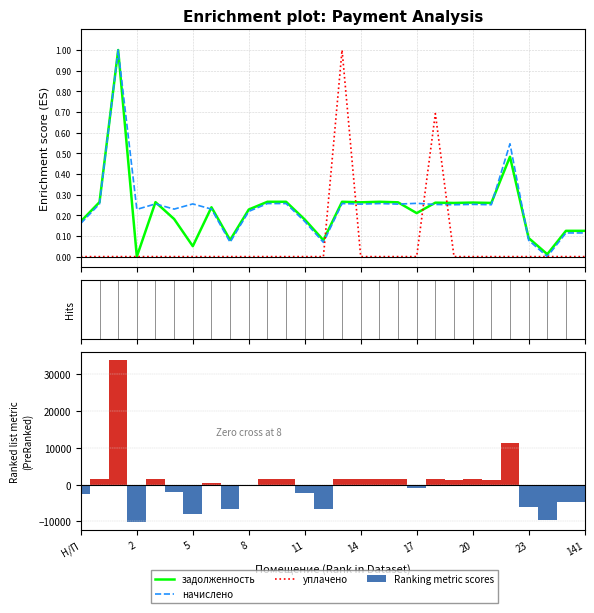

What is the difference between the задолженность values at 17 and 11?

0.2